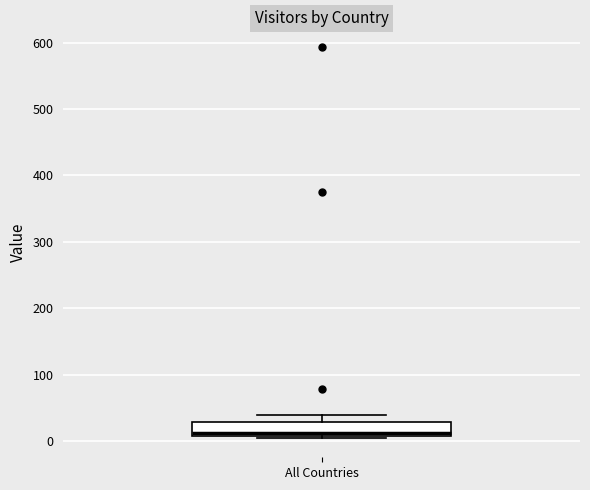

Read this box plot against the y-axis: the position of the median line, the range covered by the box, and the ends of both whiskers. The values are not printed on the chart, so give them approximately, as read against the axis.

median 10 (just above the box's lower edge), box 10 to 30, whiskers 10 to 40